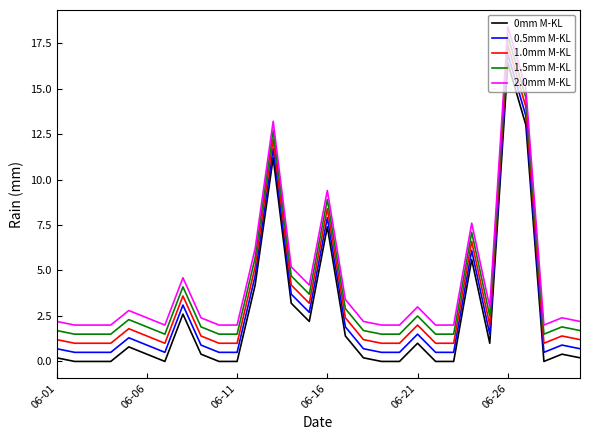

Rank the series by their average value, from lowest to highest.

0mm M-KL, 0.5mm M-KL, 1.0mm M-KL, 1.5mm M-KL, 2.0mm M-KL